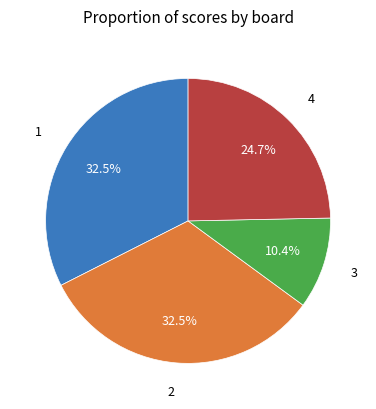

How many segments does this pie chart have?

4